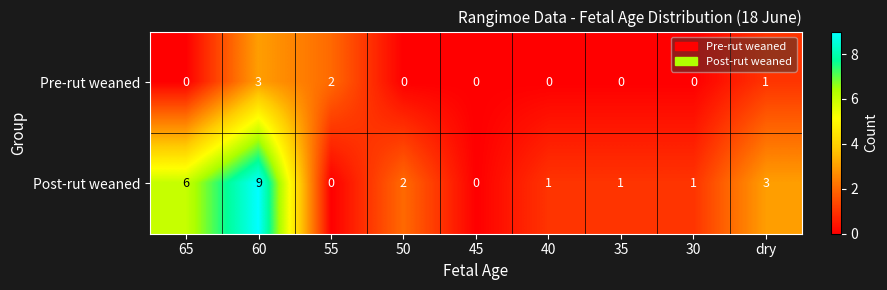

Count the Pre-rut weaned values in the range 0 to 1.

7